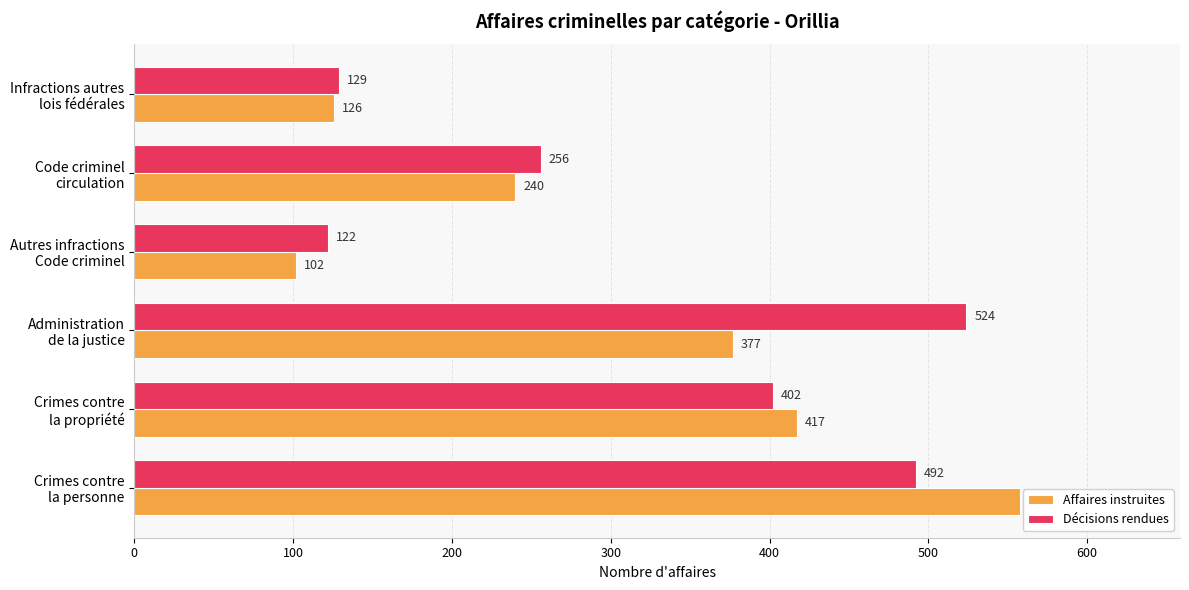

What is the difference between the second highest and second lowest values in the Affaires instruites series?

291